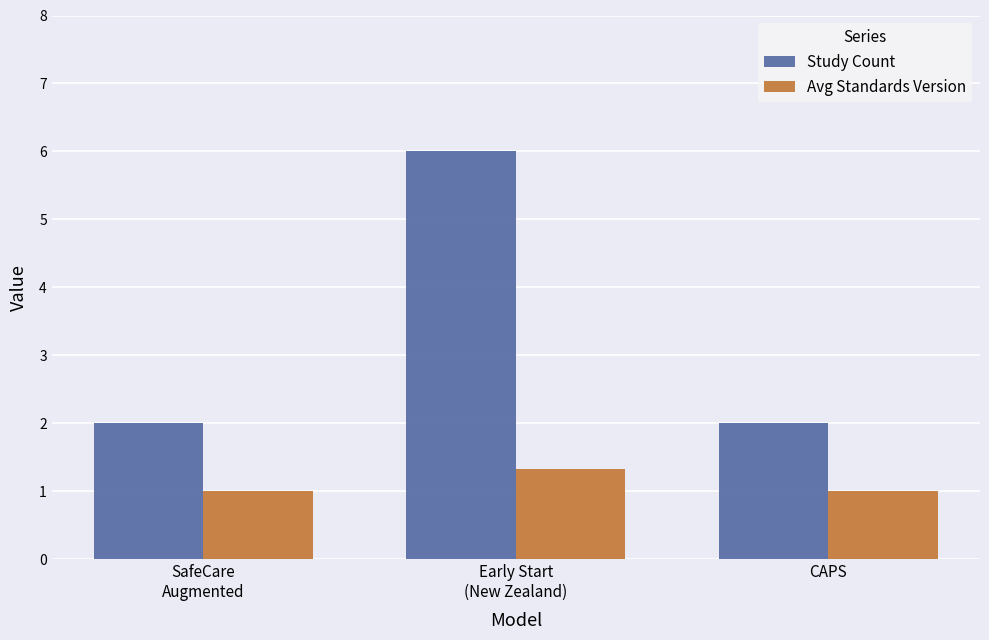

The value of Study Count at SafeCare
Augmented is 3.1. True or false?

False